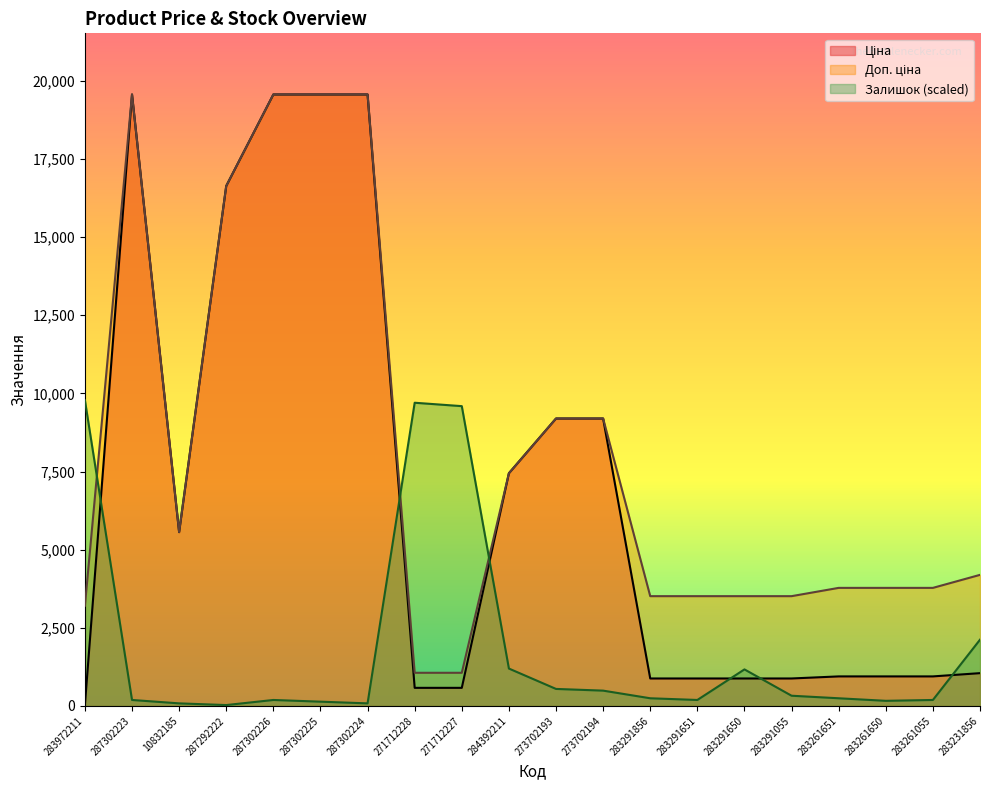

Which has a higher value, 283972211 or 287302224?

287302224